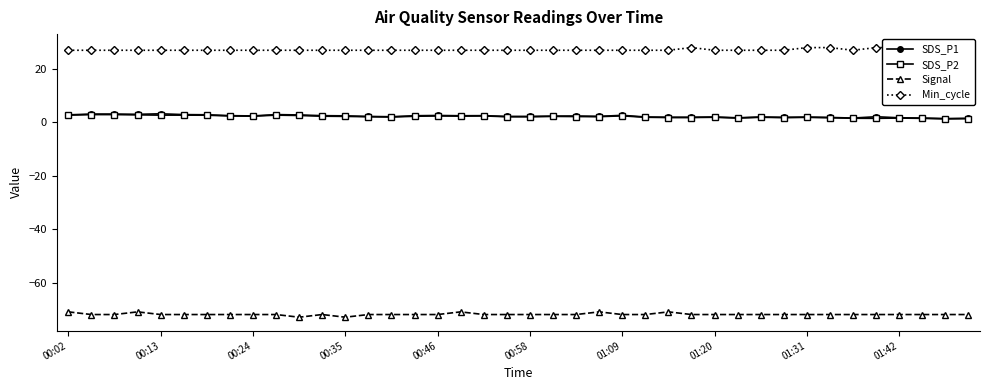

What is the average value of the Signal series?

-71.9